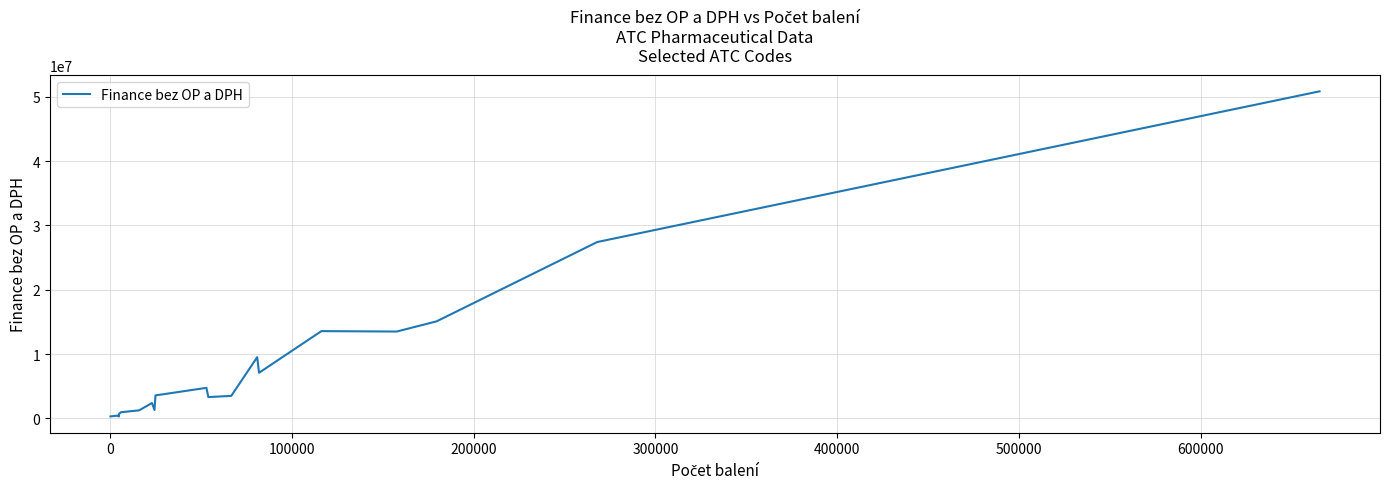

What is the difference between the maximum and minimum values?

50545379.7